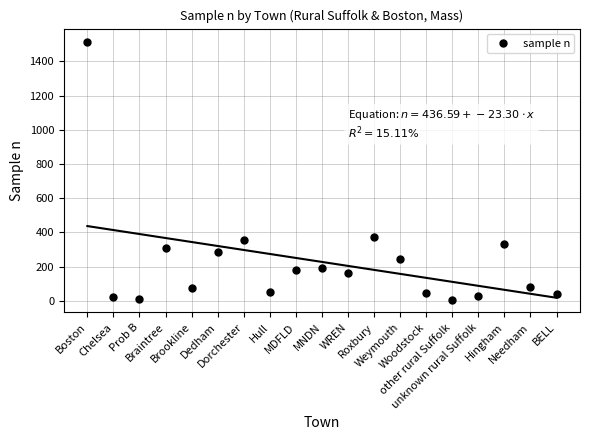

List the labels in order of value, smallest first.

other rural Suffolk, Prob B, Chelsea, unknown rural Suffolk, BELL, Woodstock, Hull, Brookline, Needham, WREN, MDFLD, MNDN, Weymouth, Dedham, Braintree, Hingham, Dorchester, Roxbury, Boston